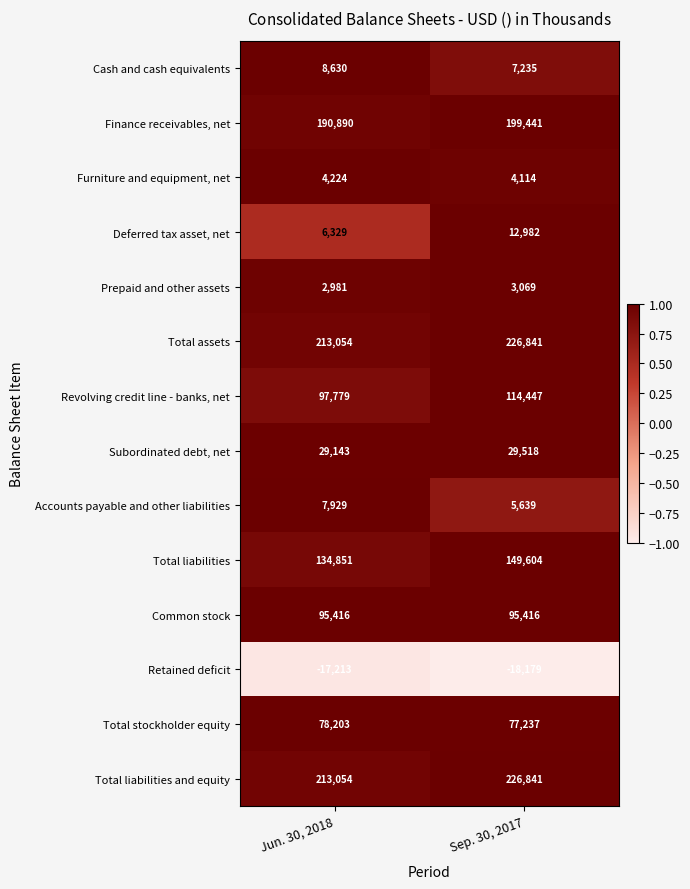

Between Jun. 30, 2018 and Sep. 30, 2017, which series saw the biggest shift?

Revolving credit line - banks, net